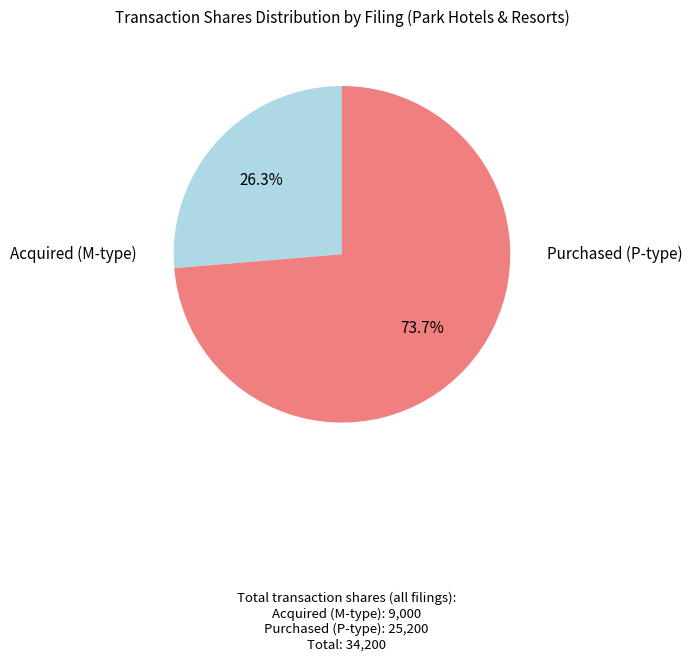

To the nearest percent, what is the difference between the largest and smallest slice percentages?

47%